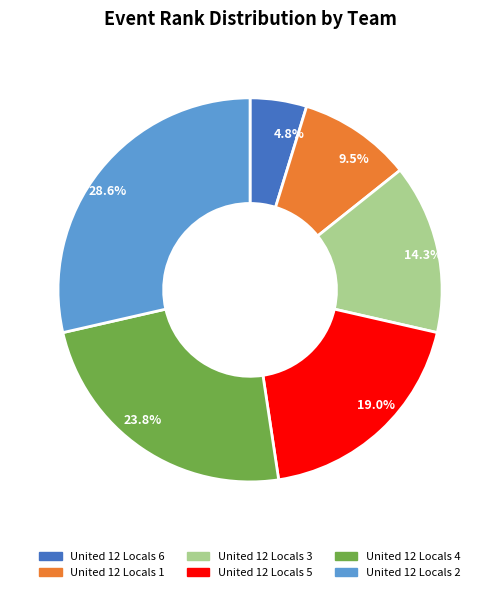

Do United 12 Locals 4 and United 12 Locals 3 together represent more than half of the pie?

No